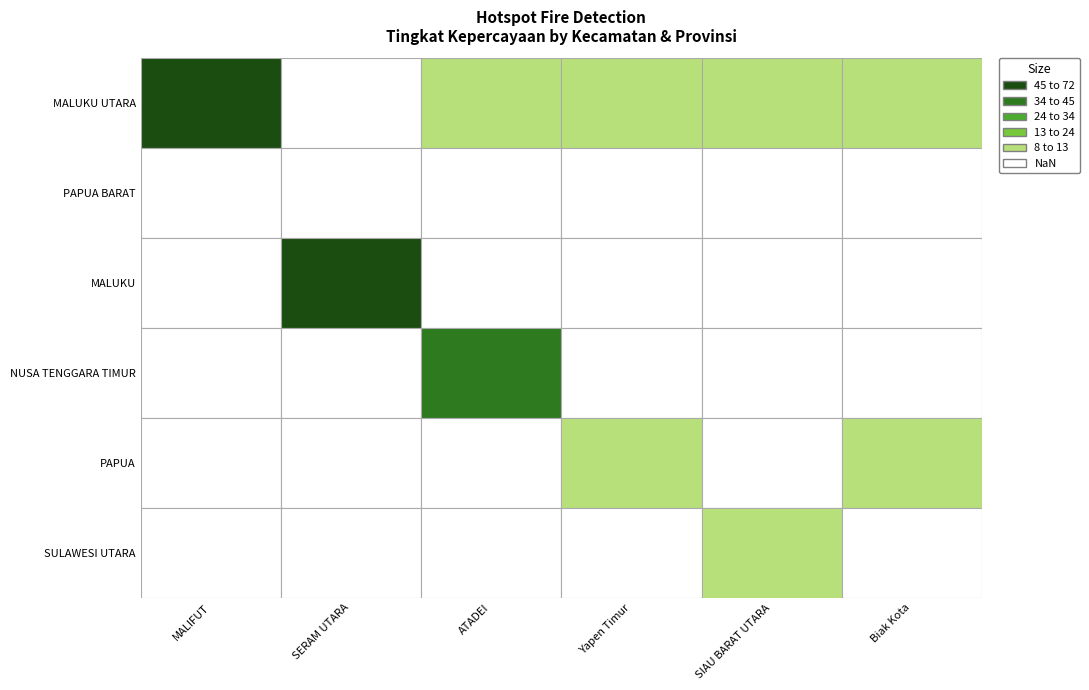

Between Yapen Timur and ATADEI, which is larger?

Yapen Timur